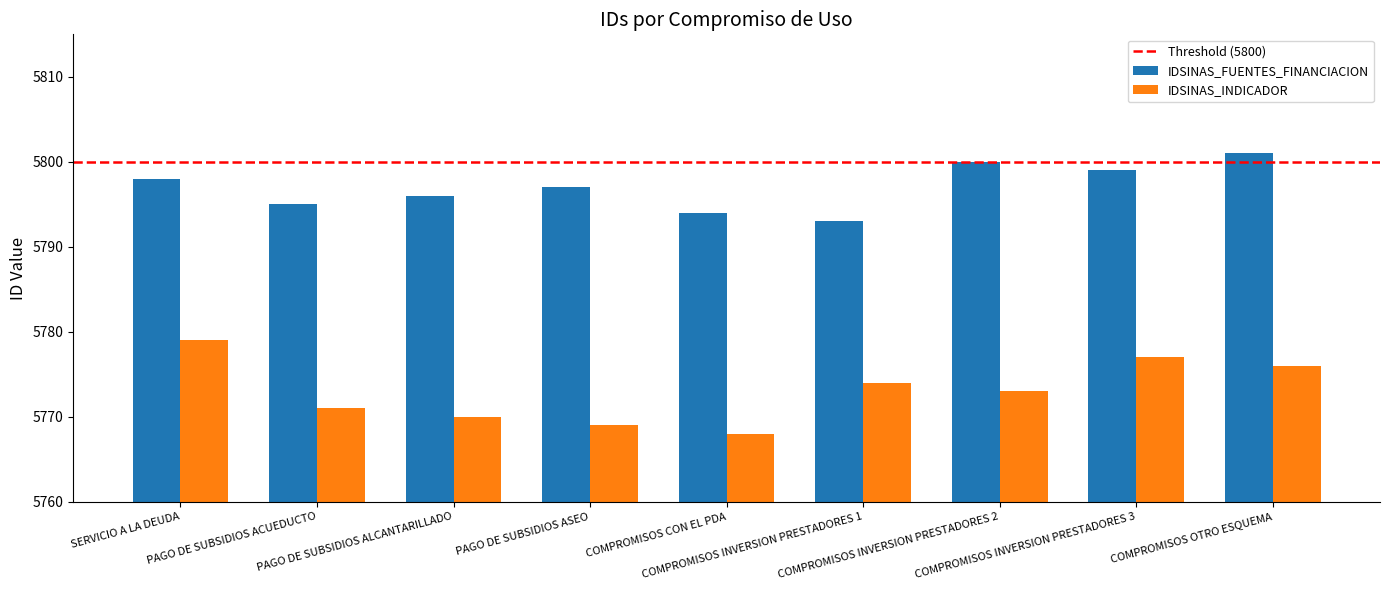

How many groups of bars are there?

9